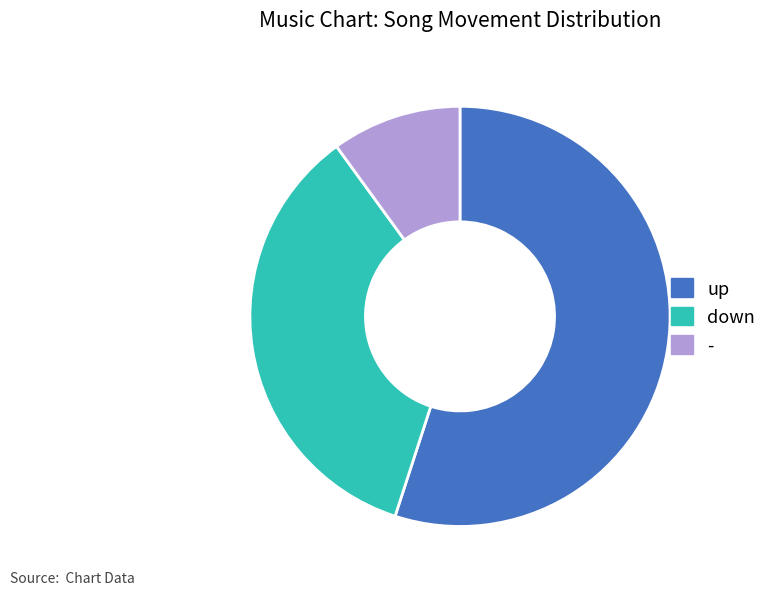

Rank the categories by value from highest to lowest.

up, down, -